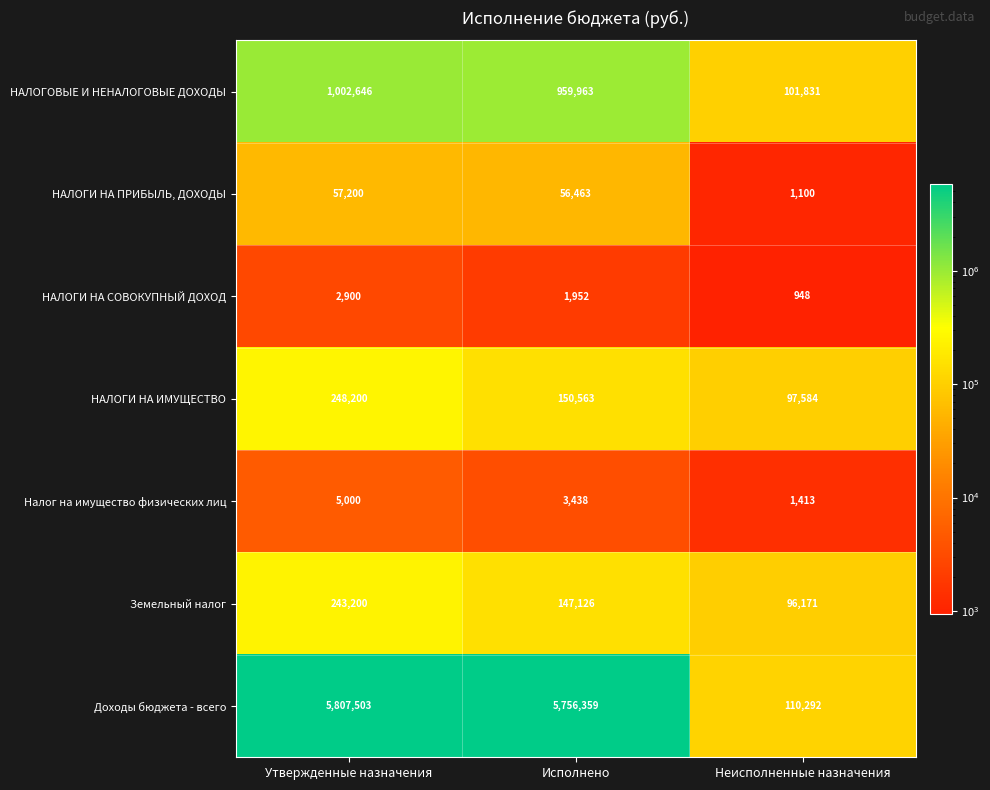

Is it true that НАЛОГИ НА СОВОКУПНЫЙ ДОХОД equals 1427 at Неисполненные назначения?

False